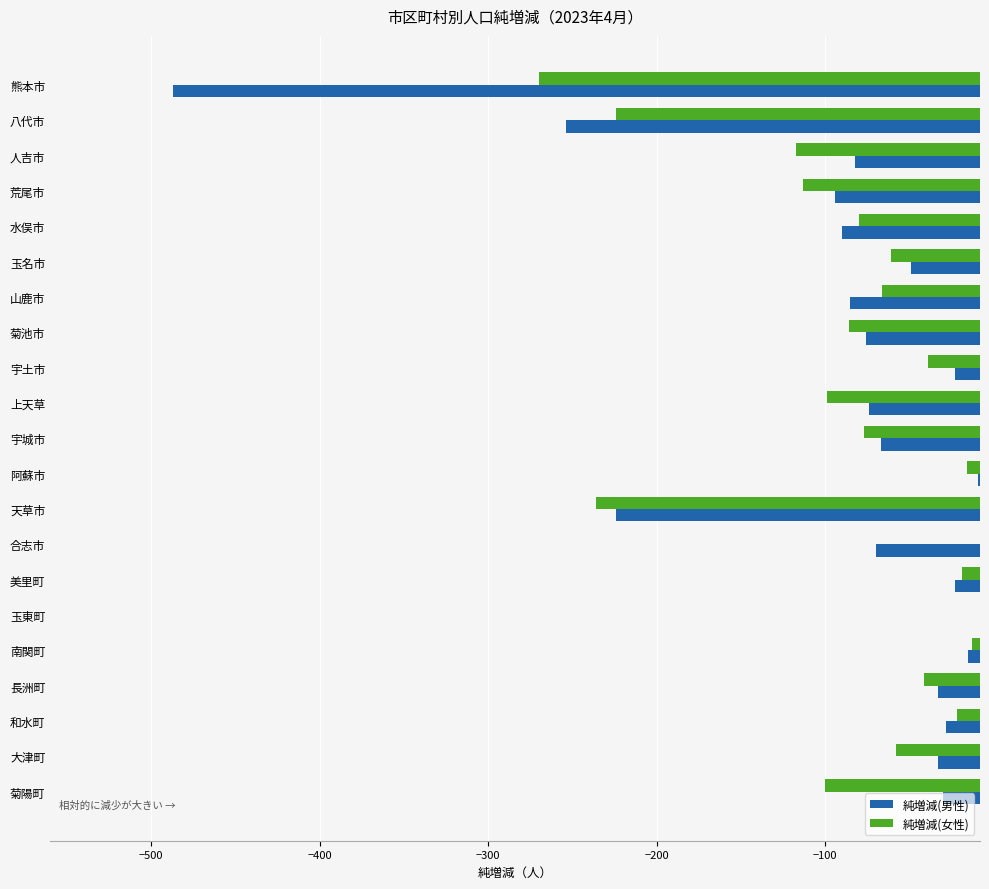

The 純増減(女性) series shows -56 at 上天草. True or false?

False